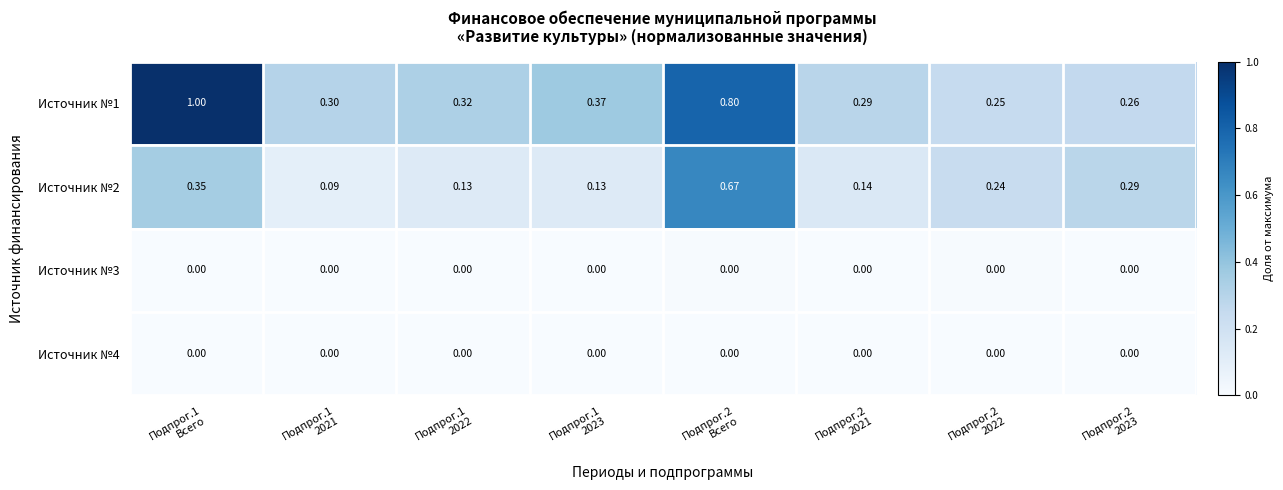

How many categories are shown in the chart?

8